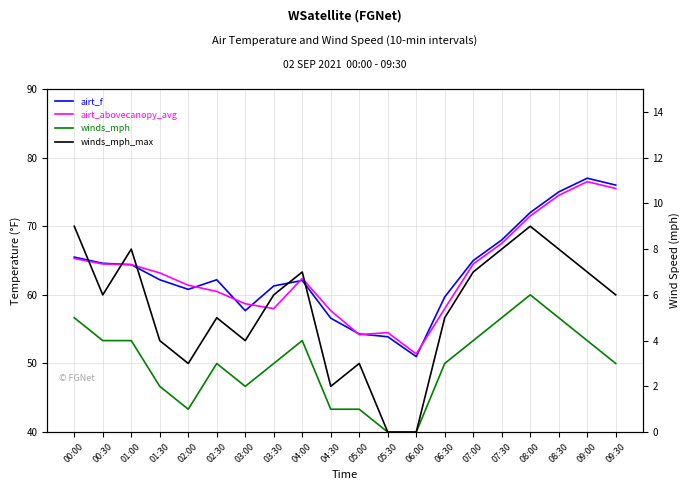

How many positive values does the winds_mph_max series have?

18